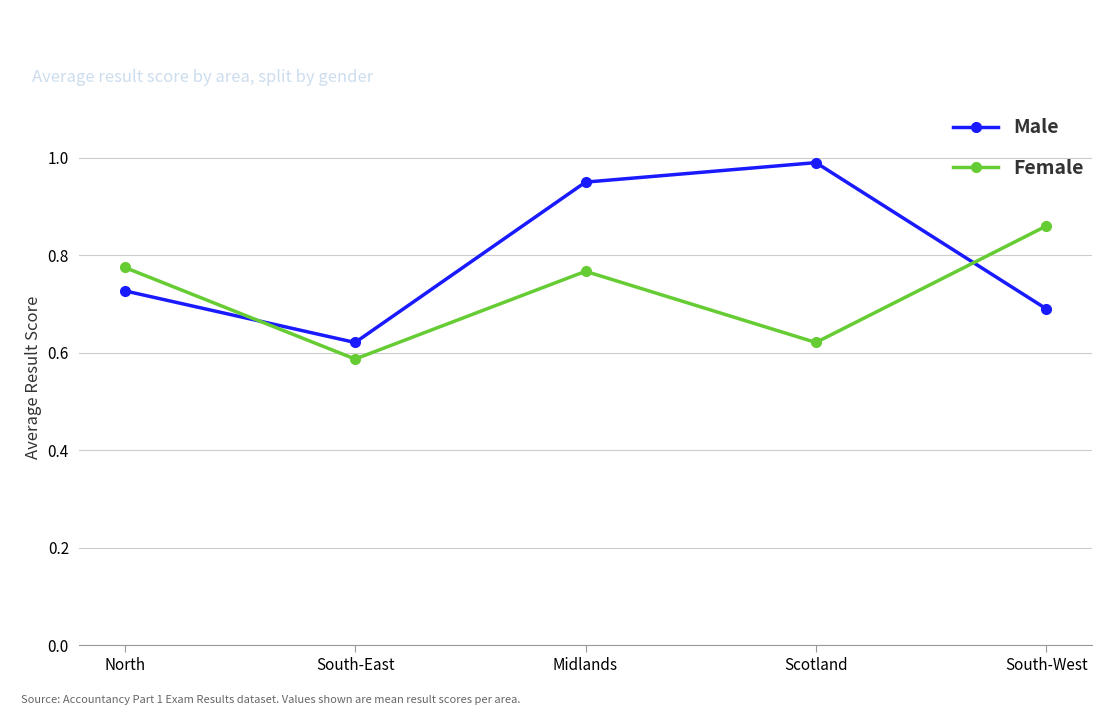

Which series ends up on top after the final intersection of Female and Male?

Female